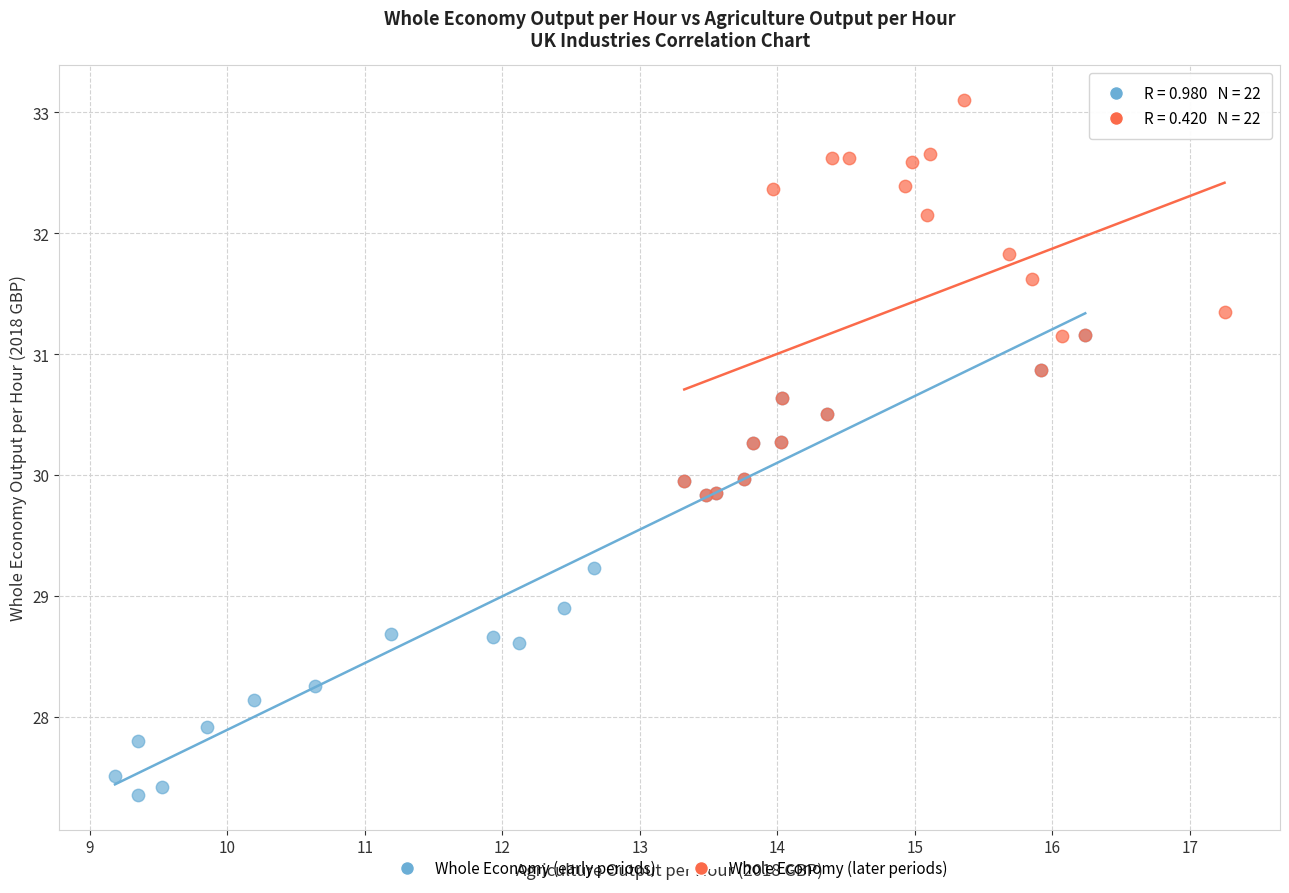

Which series contains the lowest Y value?

Whole Economy (early periods)